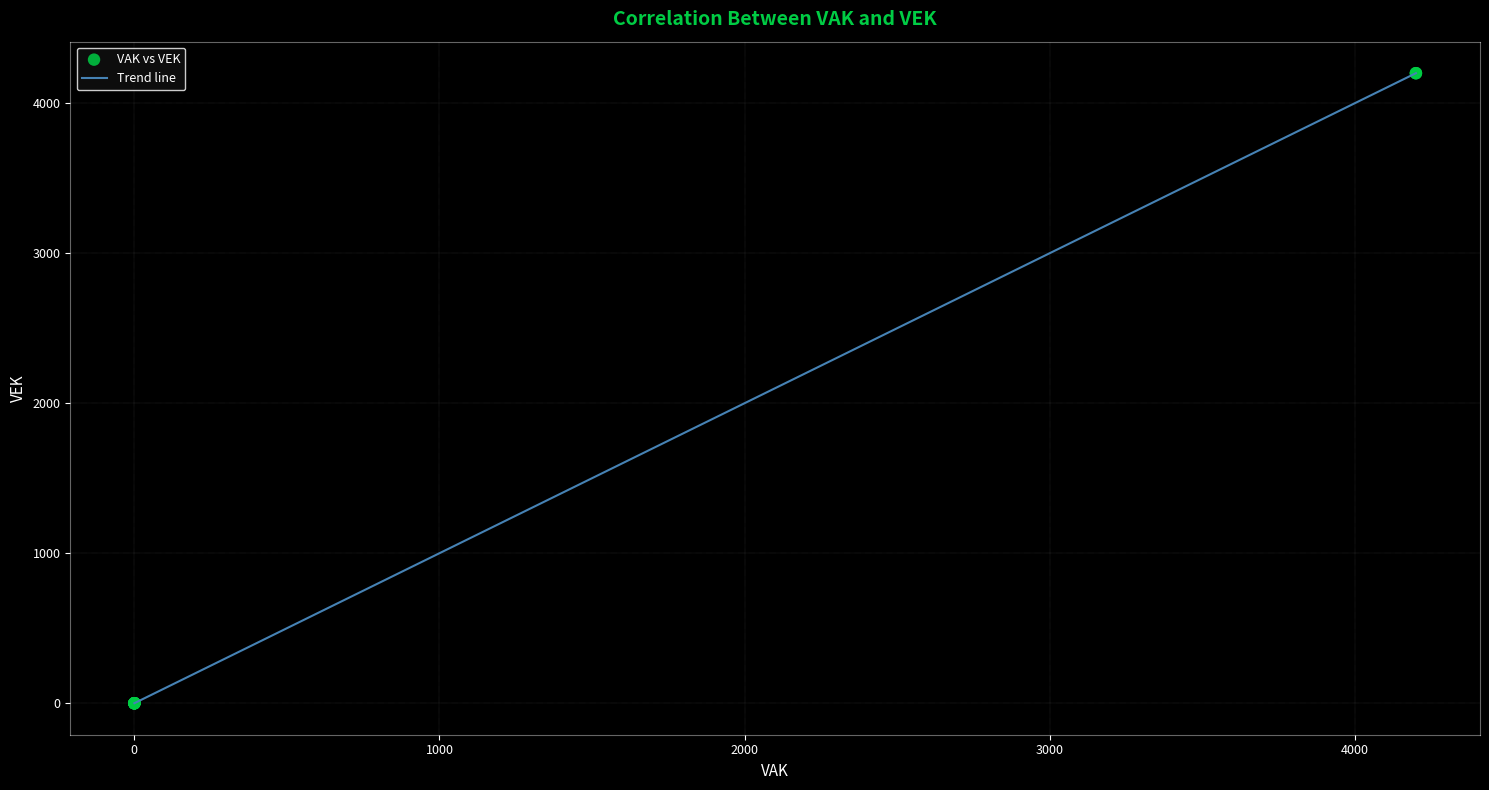

What is the greatest value displayed?

4200.0